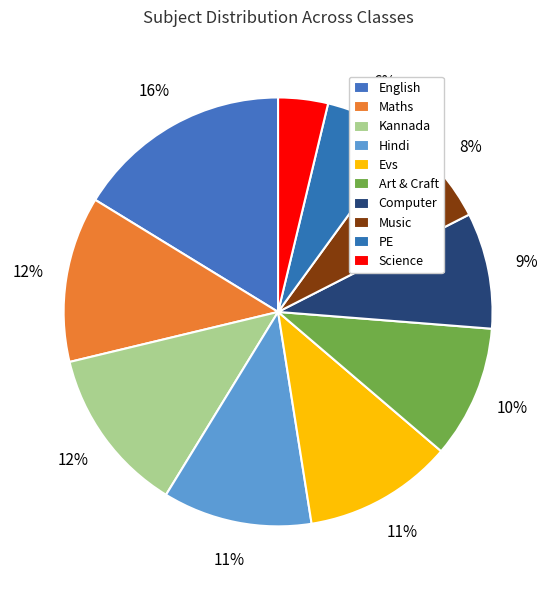

To the nearest percent, what is the average slice percentage?

10%